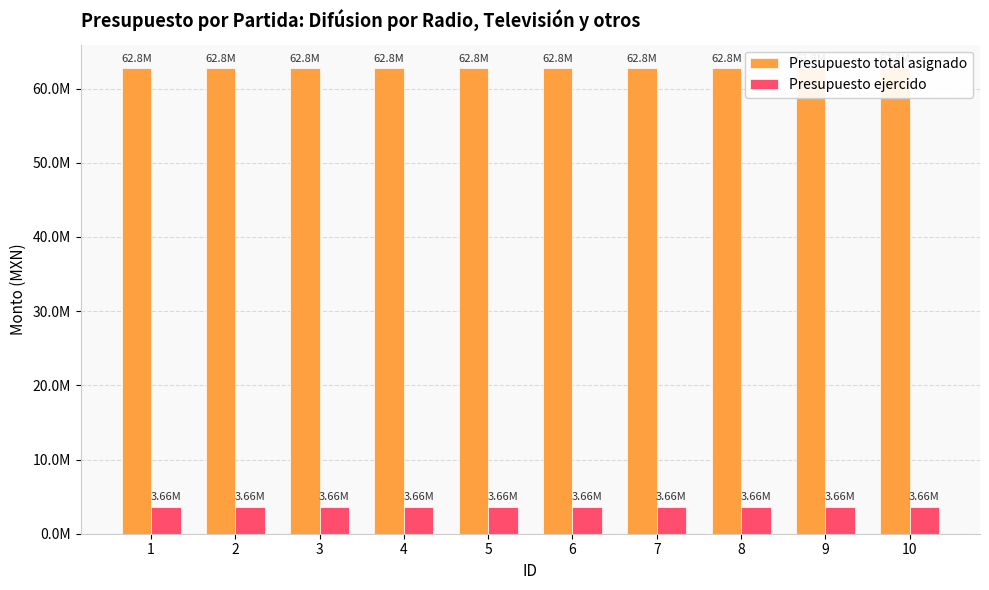

What is the average value of the Presupuesto total asignado series?

62773367.0